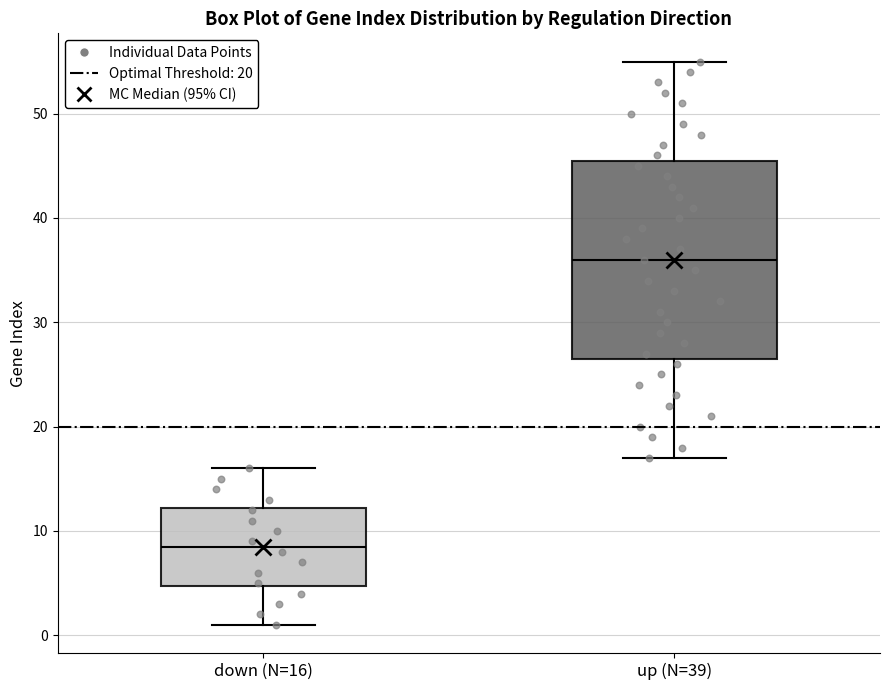

Which box is the tallest, from its lower edge to its upper edge?

up (N=39)